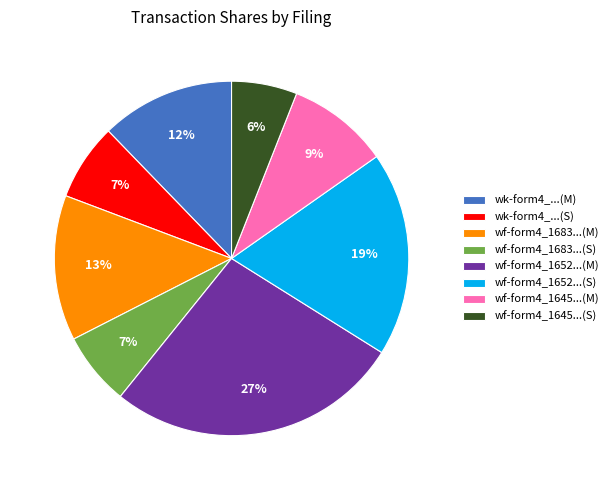

To the nearest percent, what portion does wk-form4_...(S) represent?

7%